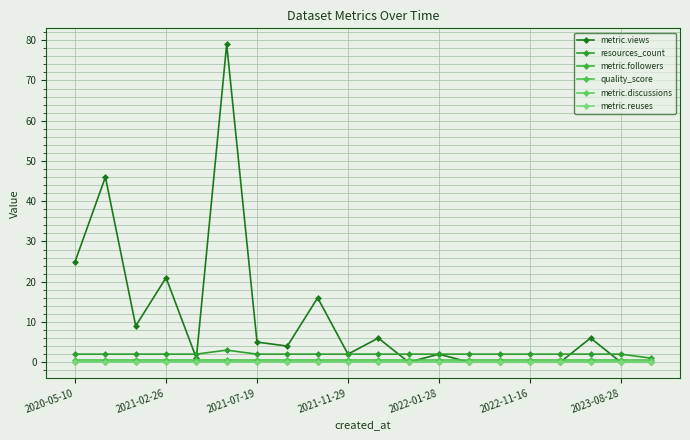

True or false: resources_count has more than 1 points higher than both neighbors.

False